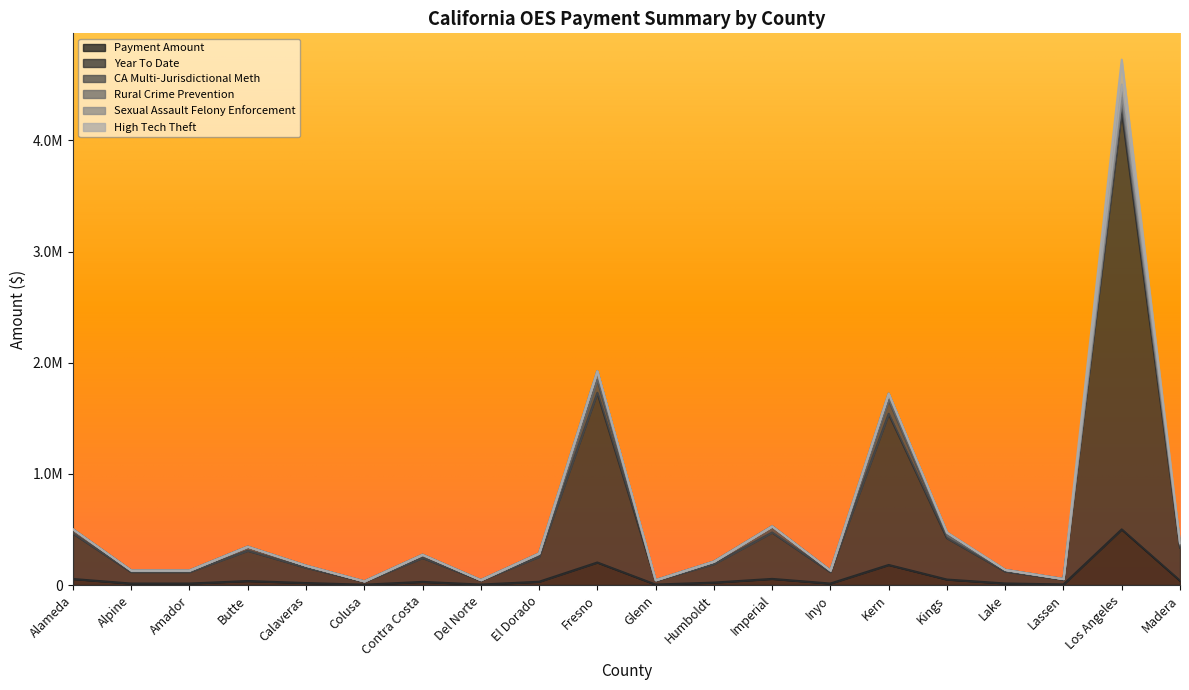

Rank the series by their maximum value, from lowest to highest.

Rural Crime Prevention, Sexual Assault Felony Enforcement, CA Multi-Jurisdictional Meth, High Tech Theft, Payment Amount, Year To Date